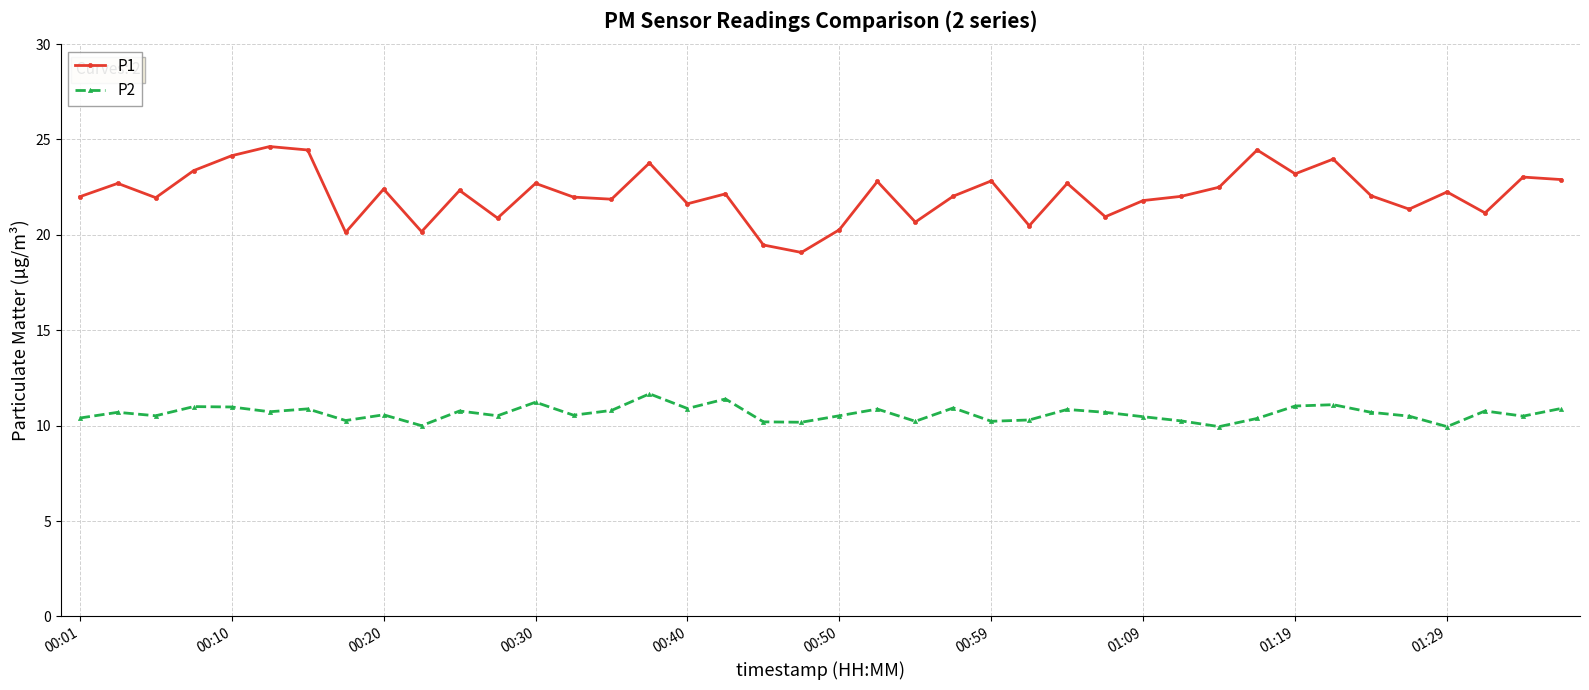

How many lines are shown in the chart?

2